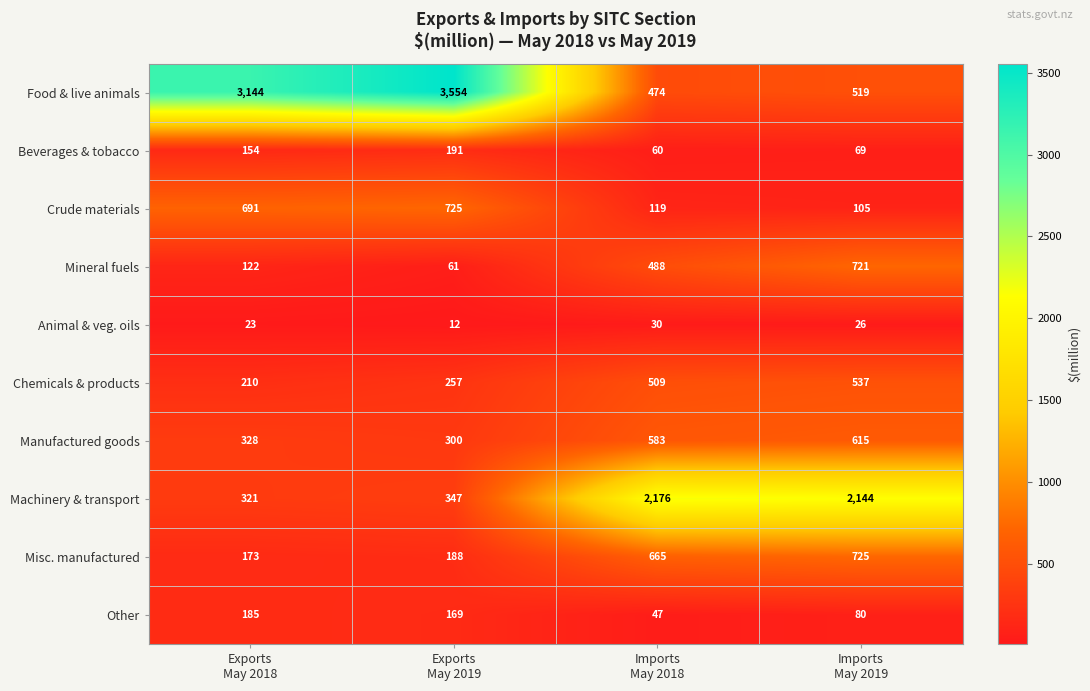

What is the sum of all Machinery & transport values?

4988